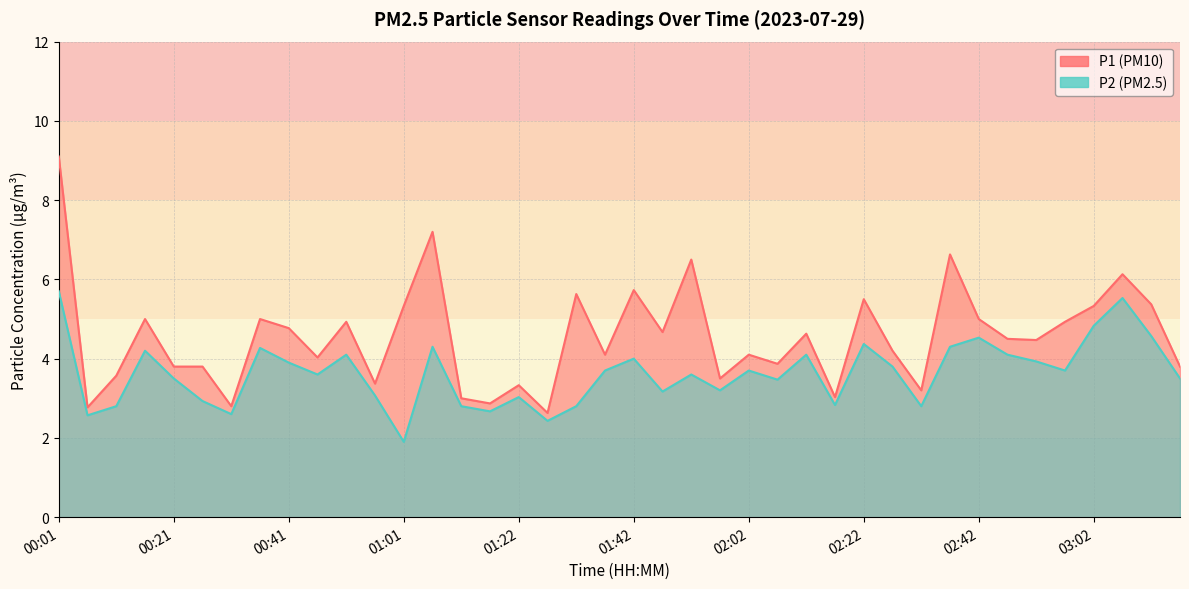

True or false: P1 and P2 cross at least once.

False